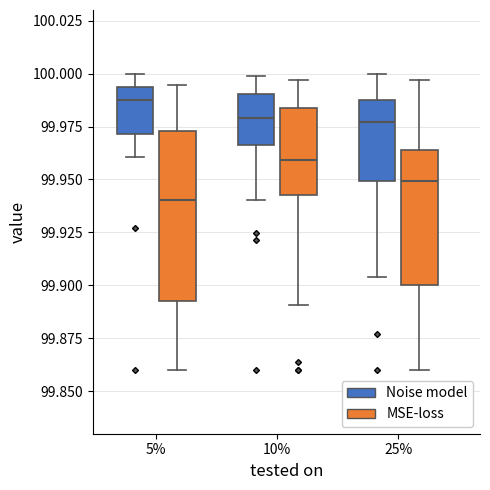

Where does the upper whisker of the box for 25% (MSE-loss) end on the y-axis? The values are not printed on the chart, so give them approximately, as read against the axis.

99.995